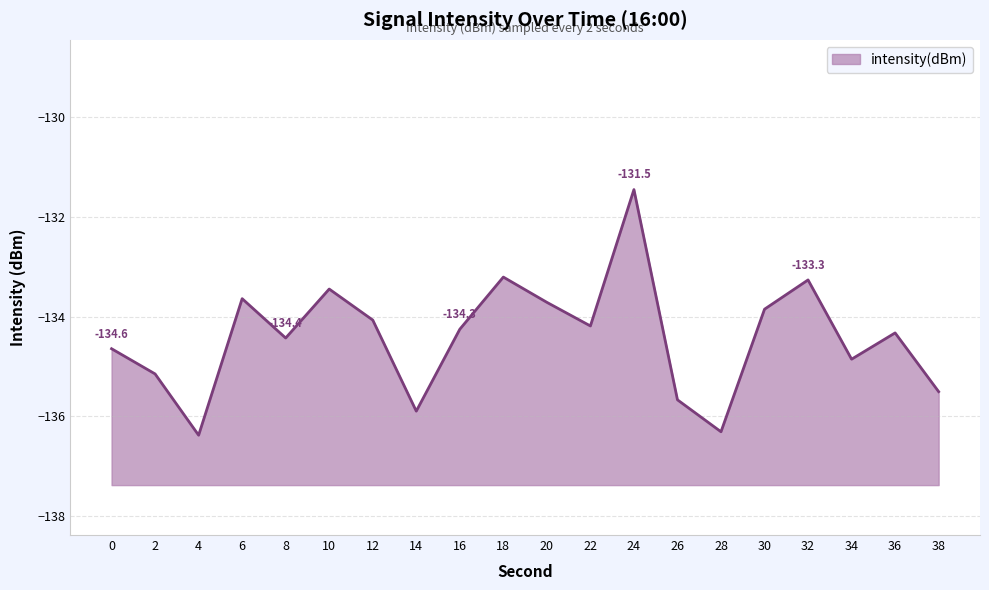

Rank the categories by value from lowest to highest.

4, 28, 14, 26, 38, 2, 34, 0, 8, 36, 16, 22, 12, 30, 20, 6, 10, 32, 18, 24